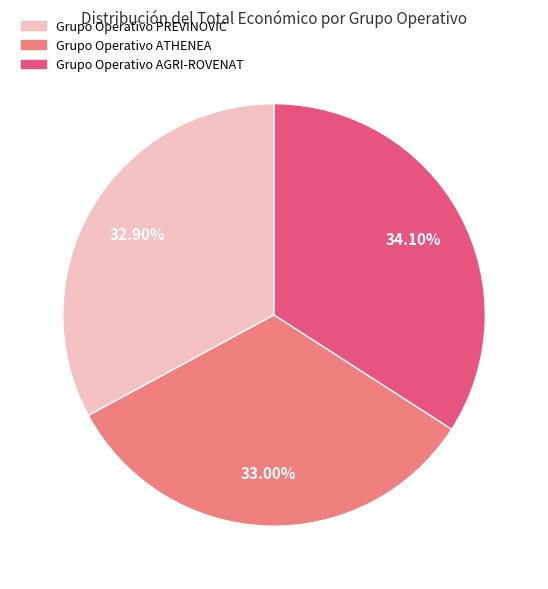

What is the ratio of the value at Grupo Operativo AGRI-ROVENAT to the value at Grupo Operativo ATHENEA?

1.0